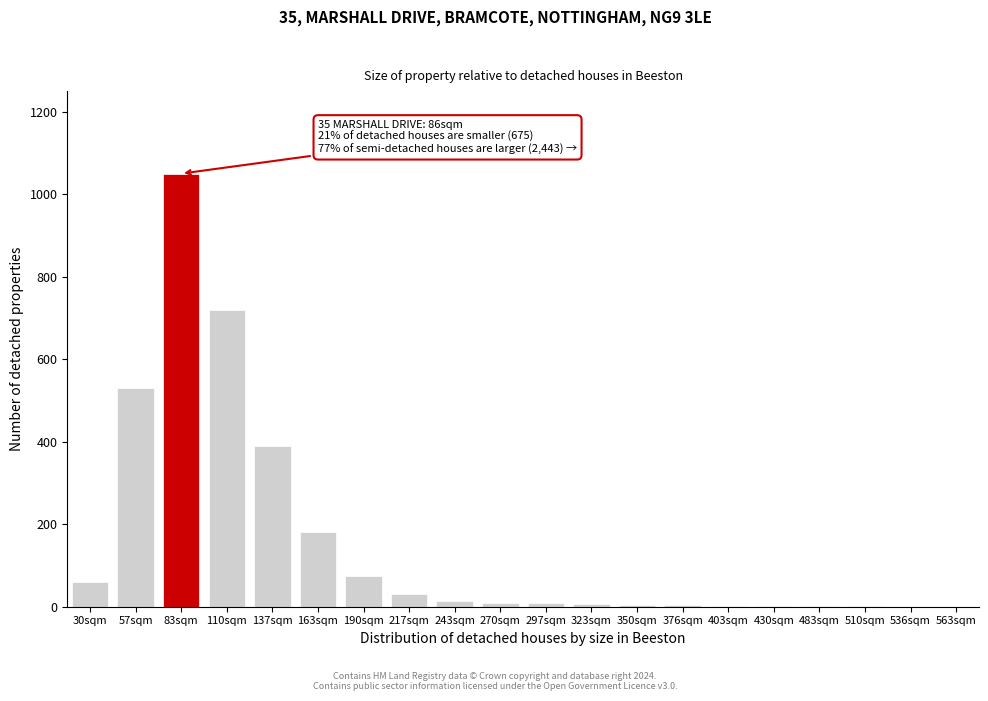

The value at 137sqm is 390. True or false?

True